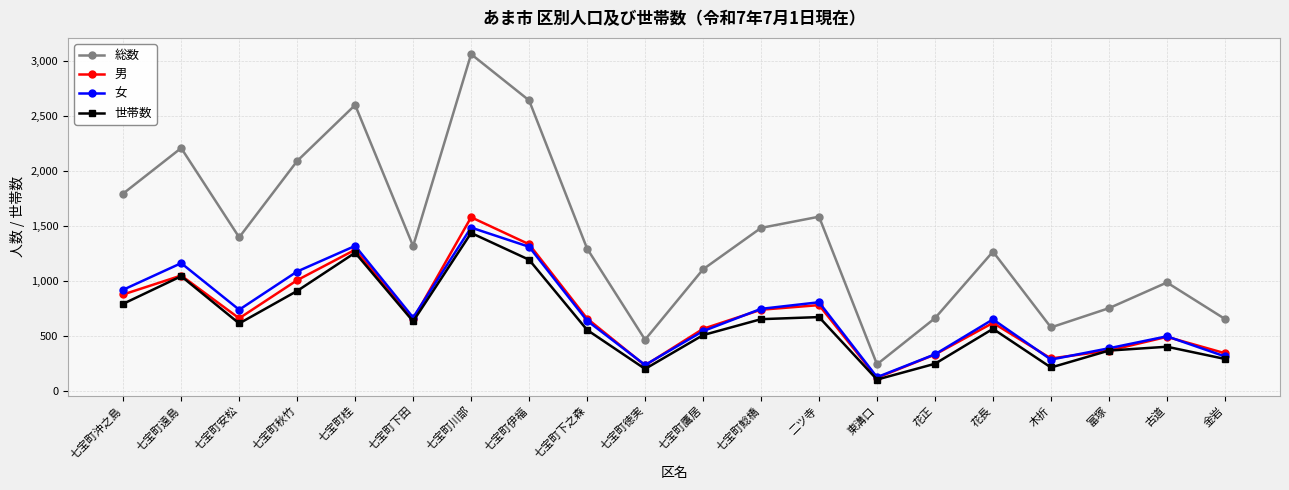

What is the label of the 5th point from the left?

七宝町桂